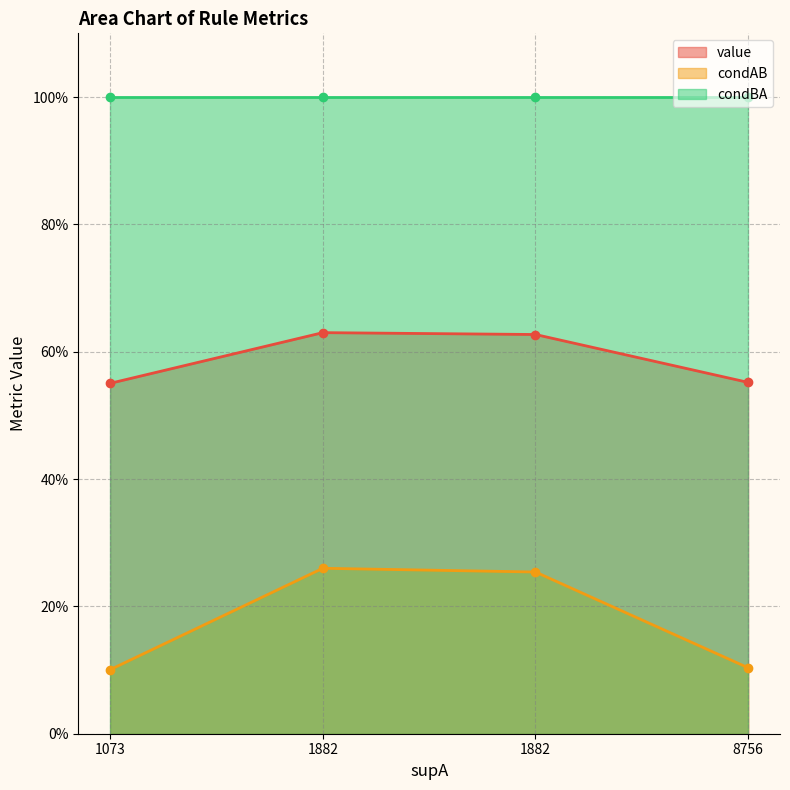

True or false: condBA has more than 1 interior local peaks.

False